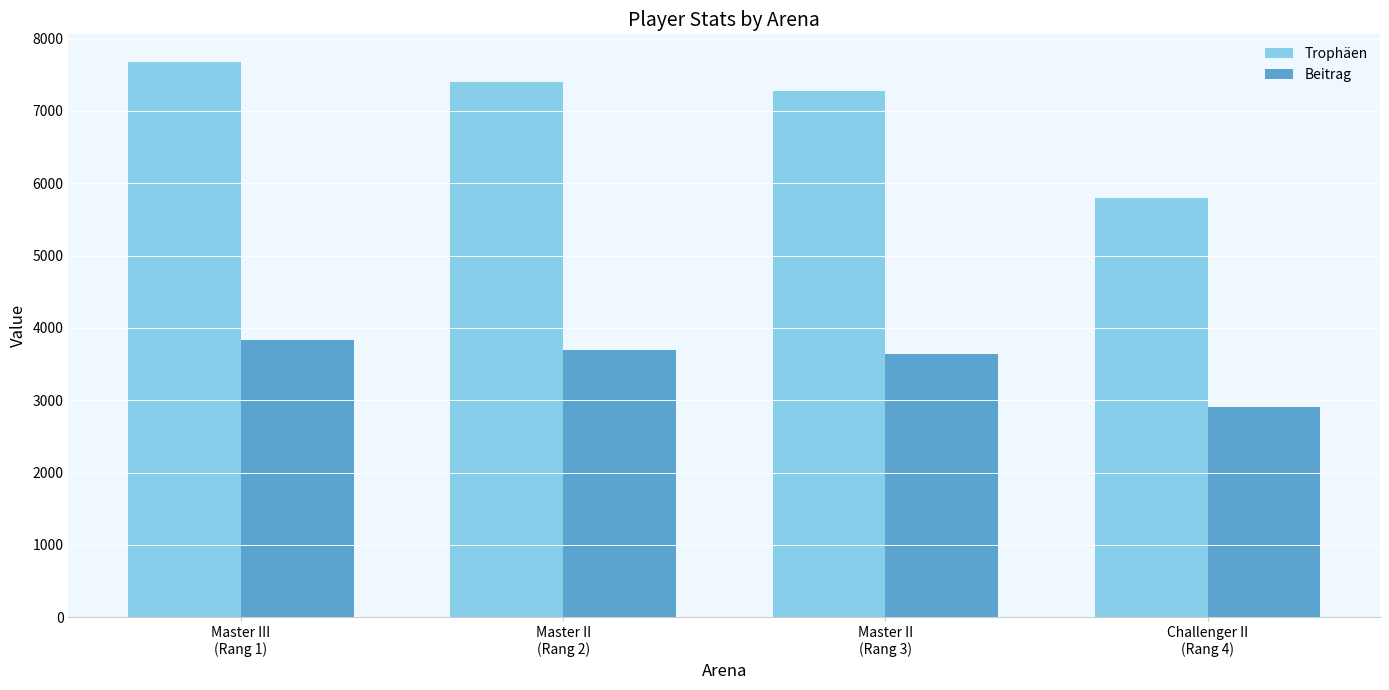

Reading left to right, list all the values displayed in this chart.

Trophäen: Master III
(Rang 1)=7676	Master II
(Rang 2)=7399	Master II
(Rang 3)=7277	Challenger II
(Rang 4)=5802
Beitrag: Master III
(Rang 1)=3838	Master II
(Rang 2)=3699	Master II
(Rang 3)=3638	Challenger II
(Rang 4)=2901